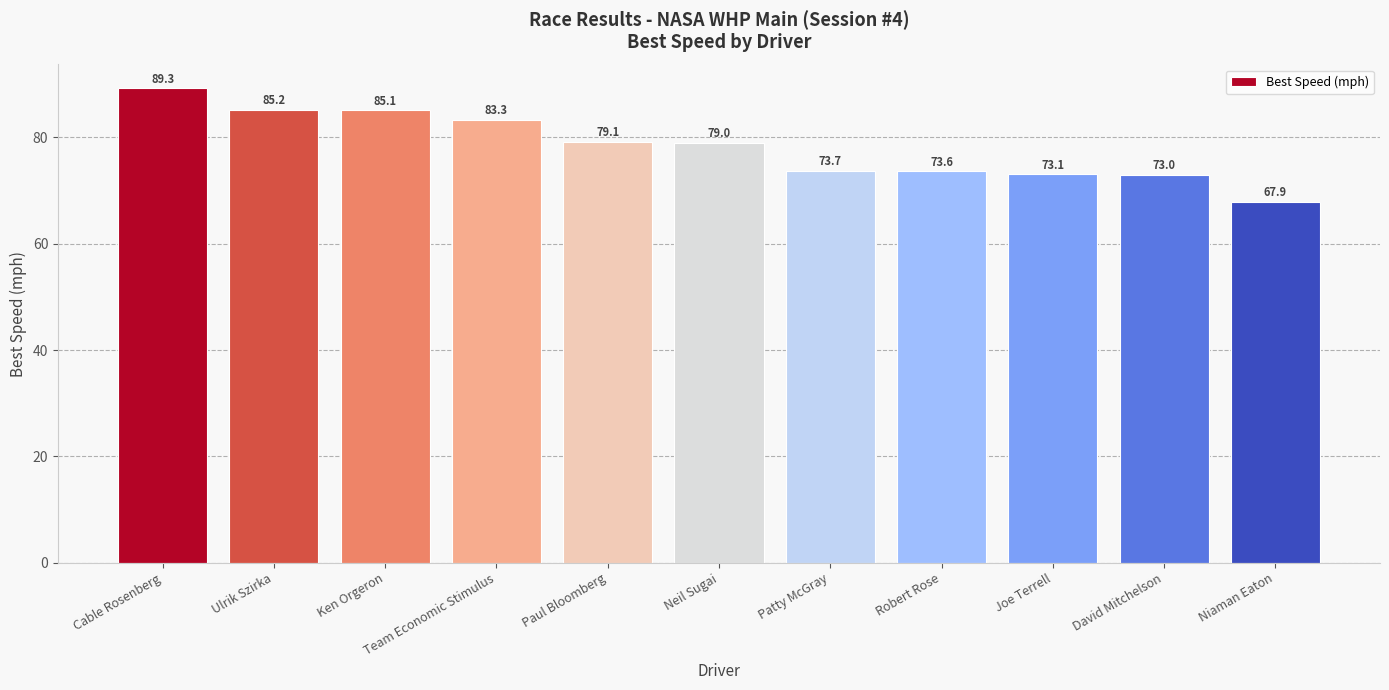

Reading left to right, list all the values displayed in this chart.

89.3	85.2	85.1	83.3	79.1	79.0	73.7	73.6	73.1	73.0	67.9